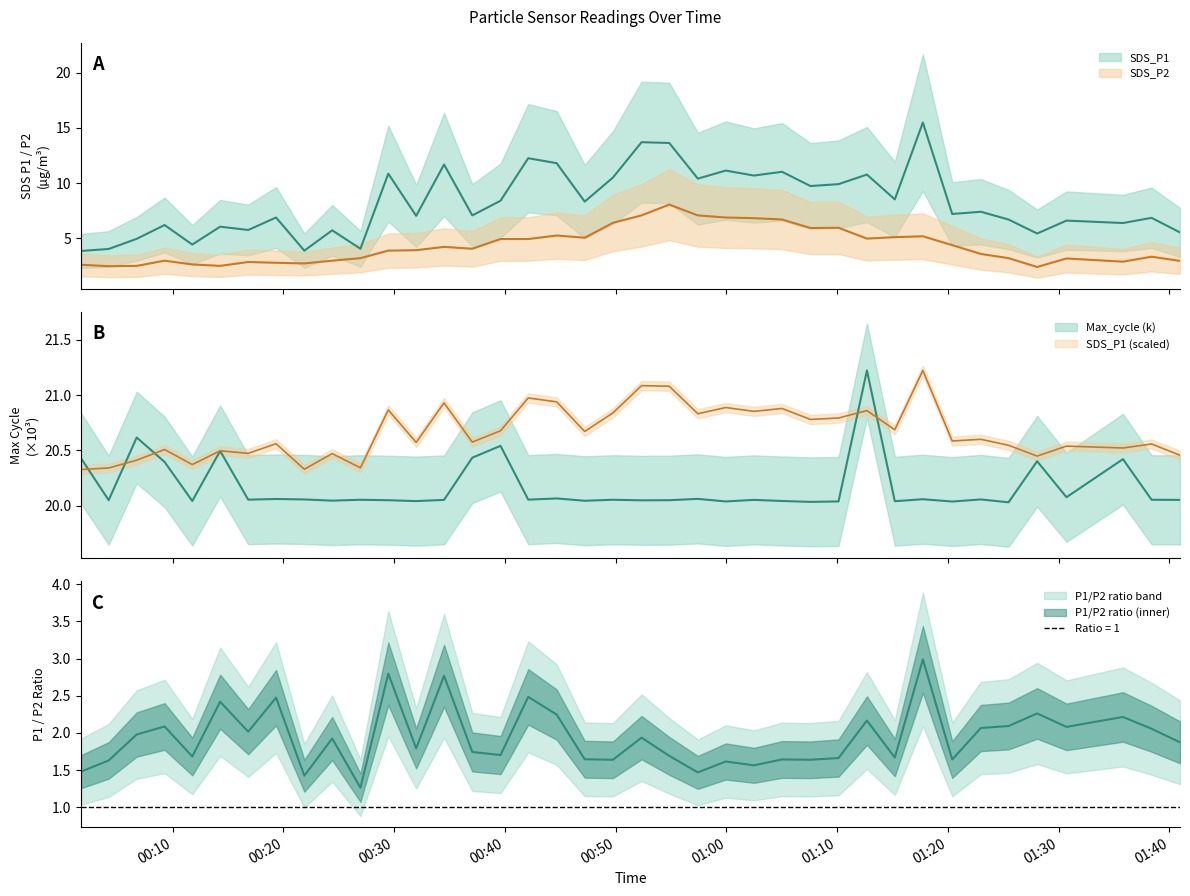

Reading left to right, list all the values displayed in this chart.

SDS_P1: 2023/05/07 00:01:43=3.9	2023/05/07 00:04:13=4.0	2023/05/07 00:06:45=5.0	2023/05/07 00:09:16=6.2	2023/05/07 00:11:46=4.4	2023/05/07 00:14:17=6.0	2023/05/07 00:16:49=5.8	2023/05/07 00:19:20=6.9	2023/05/07 00:21:53=3.9	2023/05/07 00:24:24=5.7	2023/05/07 00:26:57=4.0	2023/05/07 00:29:28=10.8	2023/05/07 00:31:59=7.0	2023/05/07 00:34:30=11.7	2023/05/07 00:37:03=7.1	2023/05/07 00:39:36=8.4	2023/05/07 00:42:06=12.2	2023/05/07 00:44:40=11.8	2023/05/07 00:47:12=8.3	2023/05/07 00:49:45=10.5	2023/05/07 00:52:20=13.7	2023/05/07 00:54:50=13.6	2023/05/07 00:57:25=10.4	2023/05/07 00:59:56=11.1	2023/05/07 01:02:29=10.7	2023/05/07 01:05:01=11.0	2023/05/07 01:07:35=9.7	2023/05/07 01:10:07=9.9	2023/05/07 01:12:41=10.8	2023/05/07 01:15:12=8.5	2023/05/07 01:17:44=15.5	2023/05/07 01:20:23=7.2	2023/05/07 01:22:58=7.4	2023/05/07 01:25:28=6.7	2023/05/07 01:28:03=5.4	2023/05/07 01:30:42=6.6	2023/05/07 01:35:48=6.4	2023/05/07 01:38:23=6.8	2023/05/07 01:40:57=5.5
SDS_P2: 2023/05/07 00:01:43=2.6	2023/05/07 00:04:13=2.5	2023/05/07 00:06:45=2.5	2023/05/07 00:09:16=3.0	2023/05/07 00:11:46=2.6	2023/05/07 00:14:17=2.5	2023/05/07 00:16:49=2.9	2023/05/07 00:19:20=2.8	2023/05/07 00:21:53=2.7	2023/05/07 00:24:24=3.0	2023/05/07 00:26:57=3.2	2023/05/07 00:29:28=3.9	2023/05/07 00:31:59=3.9	2023/05/07 00:34:30=4.2	2023/05/07 00:37:03=4.0	2023/05/07 00:39:36=4.9	2023/05/07 00:42:06=4.9	2023/05/07 00:44:40=5.2	2023/05/07 00:47:12=5.0	2023/05/07 00:49:45=6.4	2023/05/07 00:52:20=7.1	2023/05/07 00:54:50=8.1	2023/05/07 00:57:25=7.1	2023/05/07 00:59:56=6.9	2023/05/07 01:02:29=6.8	2023/05/07 01:05:01=6.7	2023/05/07 01:07:35=5.9	2023/05/07 01:10:07=6.0	2023/05/07 01:12:41=5.0	2023/05/07 01:15:12=5.1	2023/05/07 01:17:44=5.2	2023/05/07 01:20:23=4.4	2023/05/07 01:22:58=3.6	2023/05/07 01:25:28=3.2	2023/05/07 01:28:03=2.4	2023/05/07 01:30:42=3.2	2023/05/07 01:35:48=2.9	2023/05/07 01:38:23=3.3	2023/05/07 01:40:57=3.0
Max_cycle: 2023/05/07 00:01:43=20.4	2023/05/07 00:04:13=20.1	2023/05/07 00:06:45=20.6	2023/05/07 00:09:16=20.4	2023/05/07 00:11:46=20.0	2023/05/07 00:14:17=20.5	2023/05/07 00:16:49=20.1	2023/05/07 00:19:20=20.1	2023/05/07 00:21:53=20.1	2023/05/07 00:24:24=20.0	2023/05/07 00:26:57=20.1	2023/05/07 00:29:28=20.1	2023/05/07 00:31:59=20.0	2023/05/07 00:34:30=20.1	2023/05/07 00:37:03=20.4	2023/05/07 00:39:36=20.5	2023/05/07 00:42:06=20.1	2023/05/07 00:44:40=20.1	2023/05/07 00:47:12=20.0	2023/05/07 00:49:45=20.1	2023/05/07 00:52:20=20.1	2023/05/07 00:54:50=20.1	2023/05/07 00:57:25=20.1	2023/05/07 00:59:56=20.0	2023/05/07 01:02:29=20.1	2023/05/07 01:05:01=20.0	2023/05/07 01:07:35=20.0	2023/05/07 01:10:07=20.0	2023/05/07 01:12:41=21.2	2023/05/07 01:15:12=20.0	2023/05/07 01:17:44=20.1	2023/05/07 01:20:23=20.0	2023/05/07 01:22:58=20.1	2023/05/07 01:25:28=20.0	2023/05/07 01:28:03=20.4	2023/05/07 01:30:42=20.1	2023/05/07 01:35:48=20.4	2023/05/07 01:38:23=20.1	2023/05/07 01:40:57=20.1